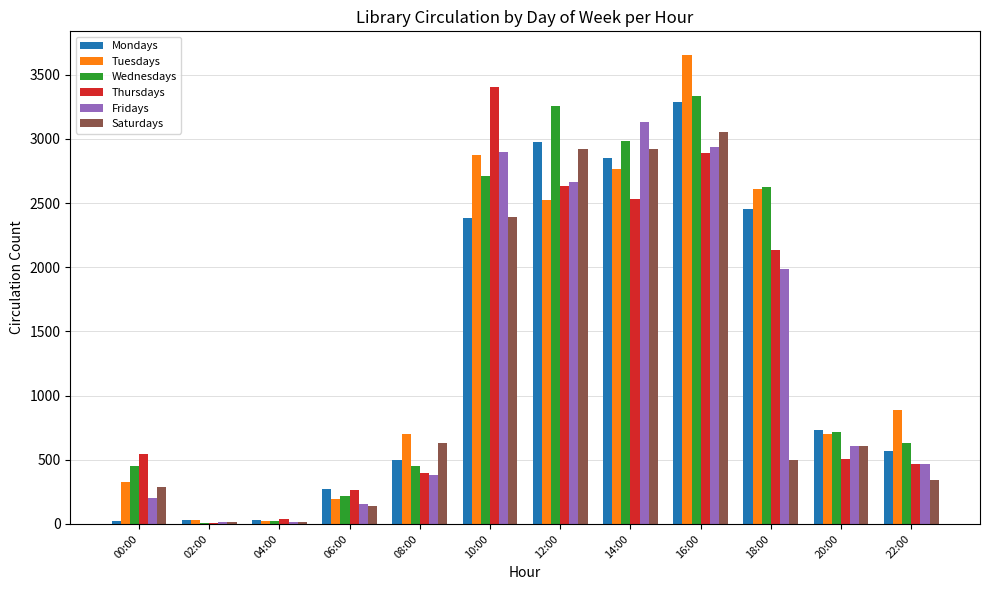

At which label does Saturdays reach its peak?

16:00